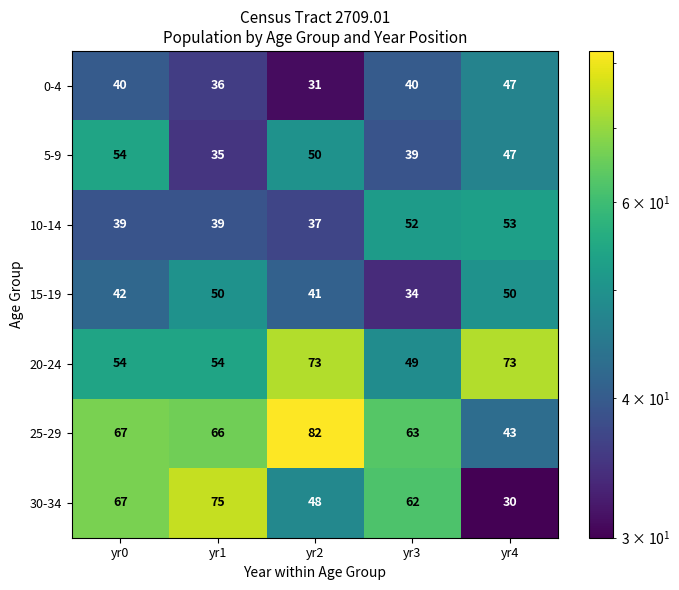

The 30-34 series shows 62 at yr3. True or false?

True